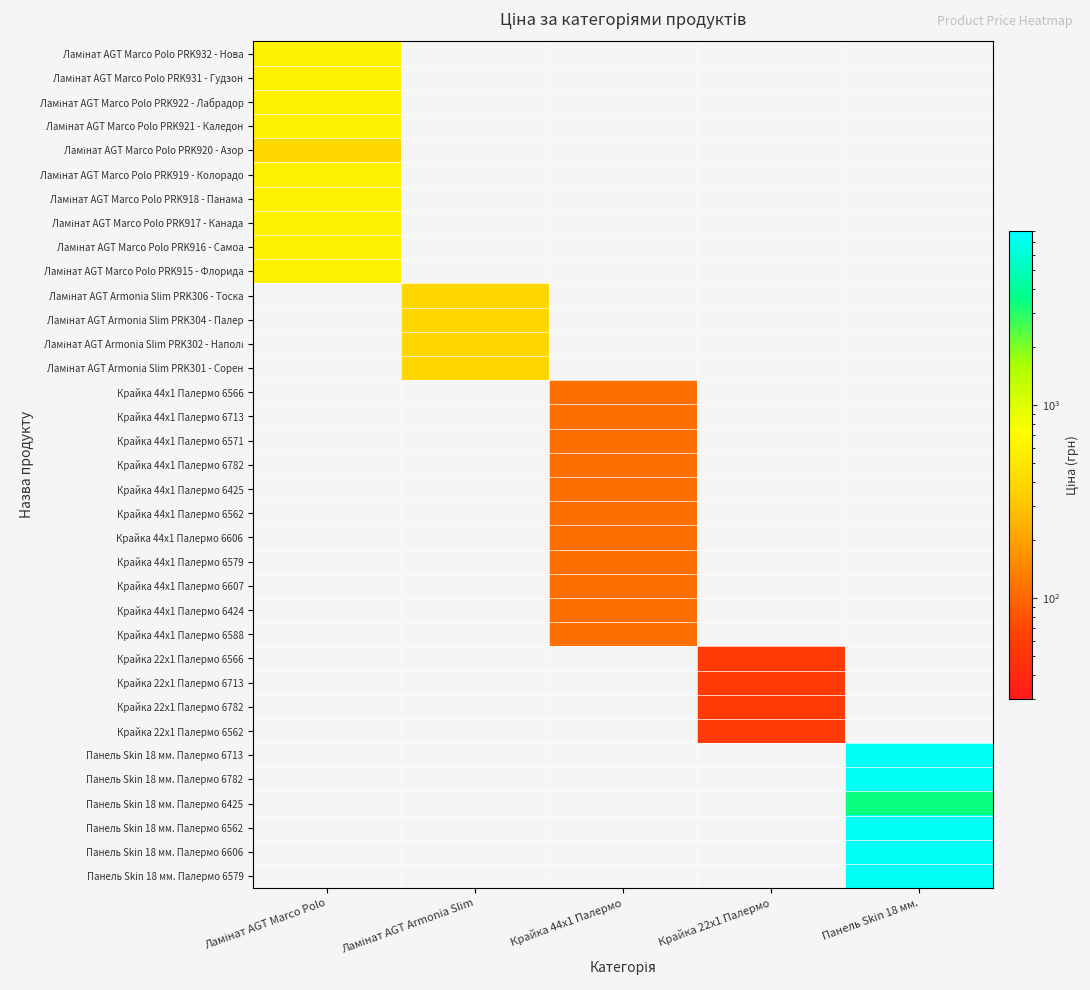

Count the number of categories in the chart.

5